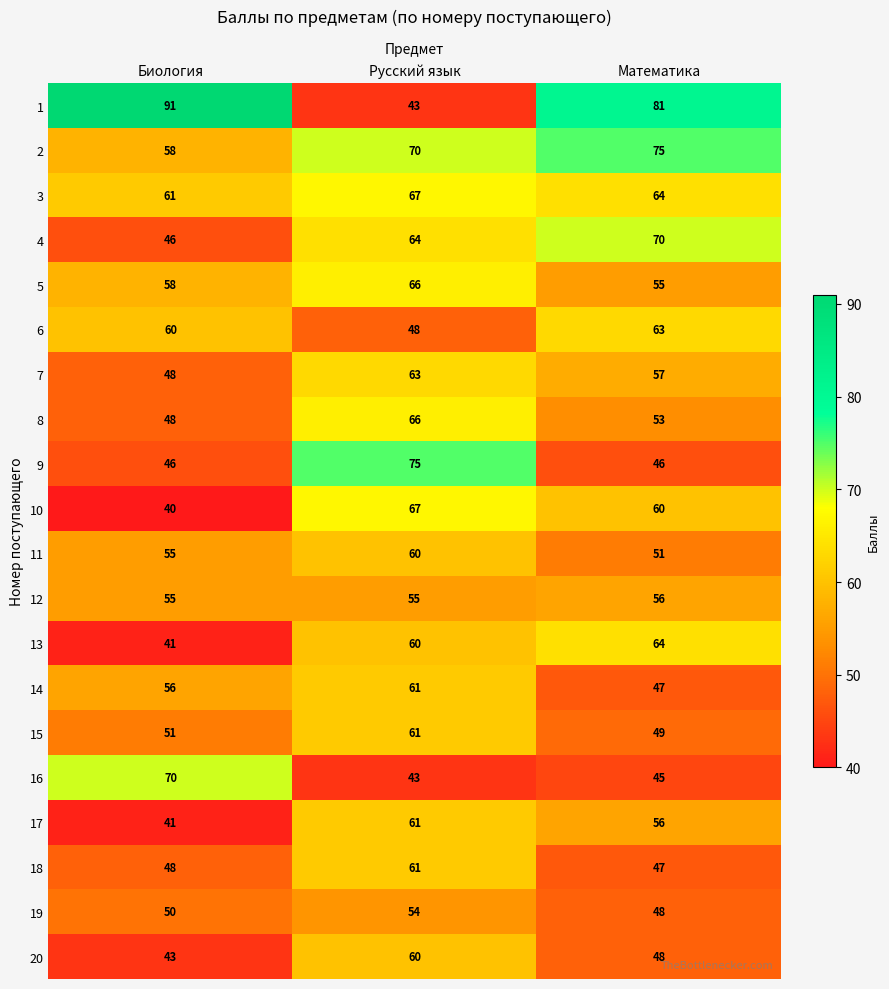

At which label is 4 closest to 58?

Русский язык